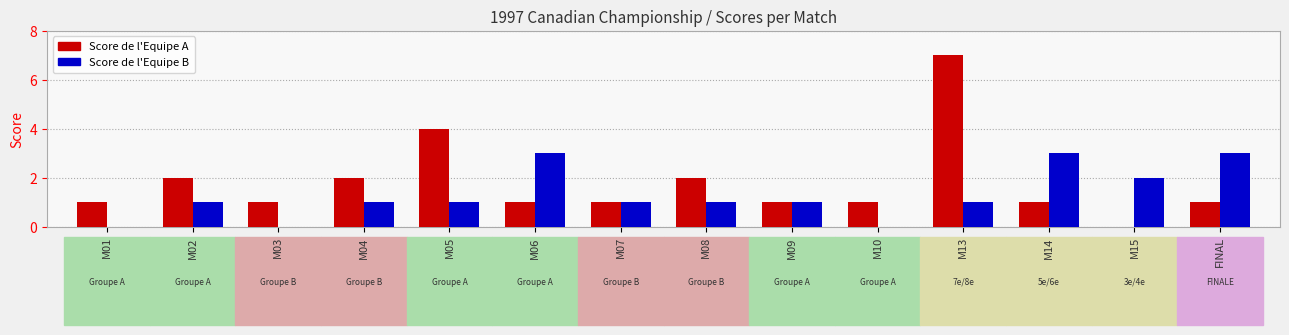

What value does the Score de l'Equipe B series have at FINAL?

3